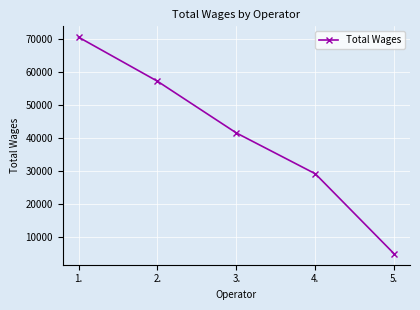

At which category does the chart reach its minimum across all series?

5.